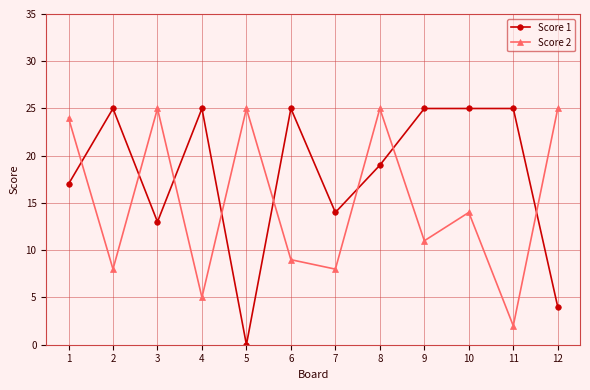

What is the value of the Score 2 point at the 2nd from the left?

8